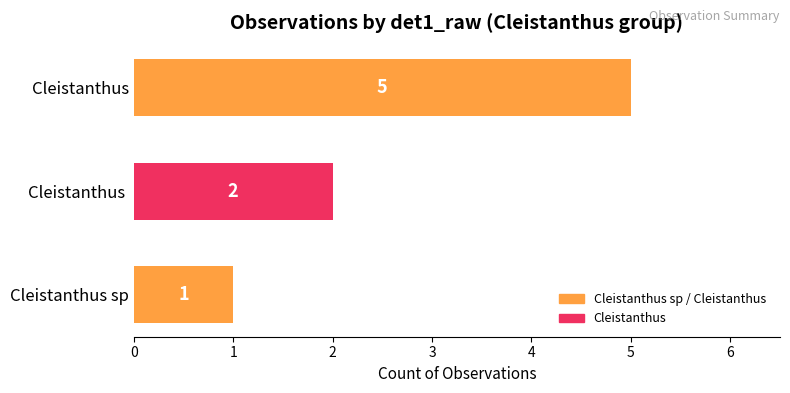

The chart shows a value of 3 at Cleistanthus. True or false?

False